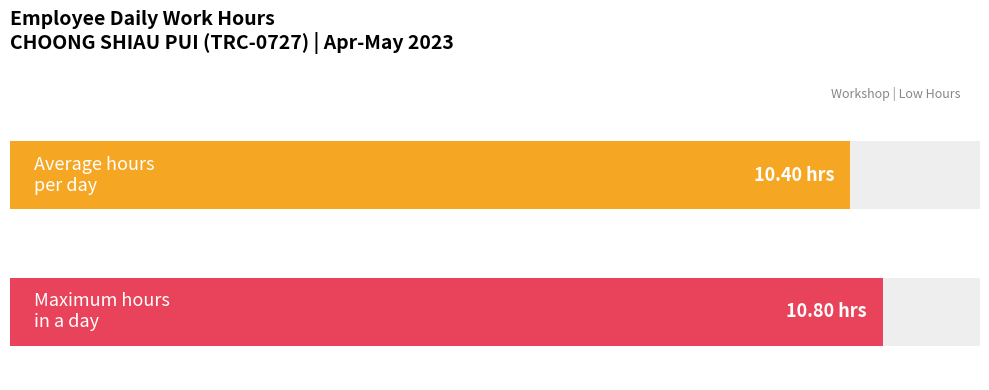

Are the bars grouped side by side (vs. stacked)?

No